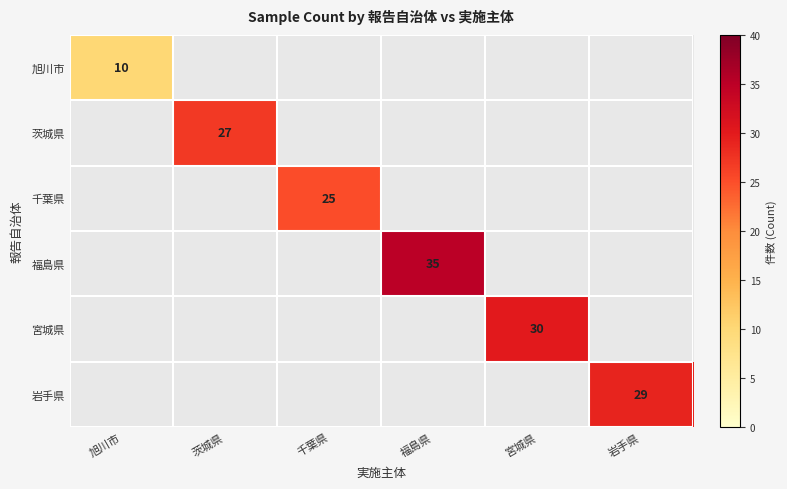

True or false: 茨城県 has a value of 27 at 茨城県.

True